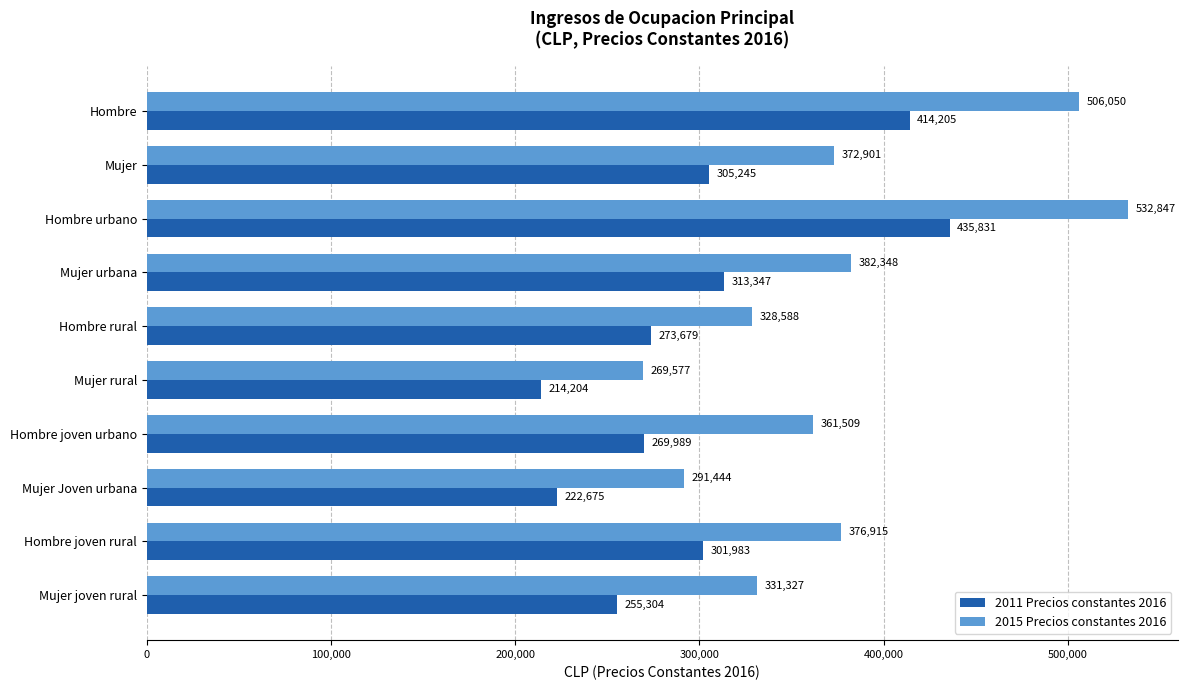

At which label does 2011 Precios constantes 2016 reach its peak?

Hombre urbano